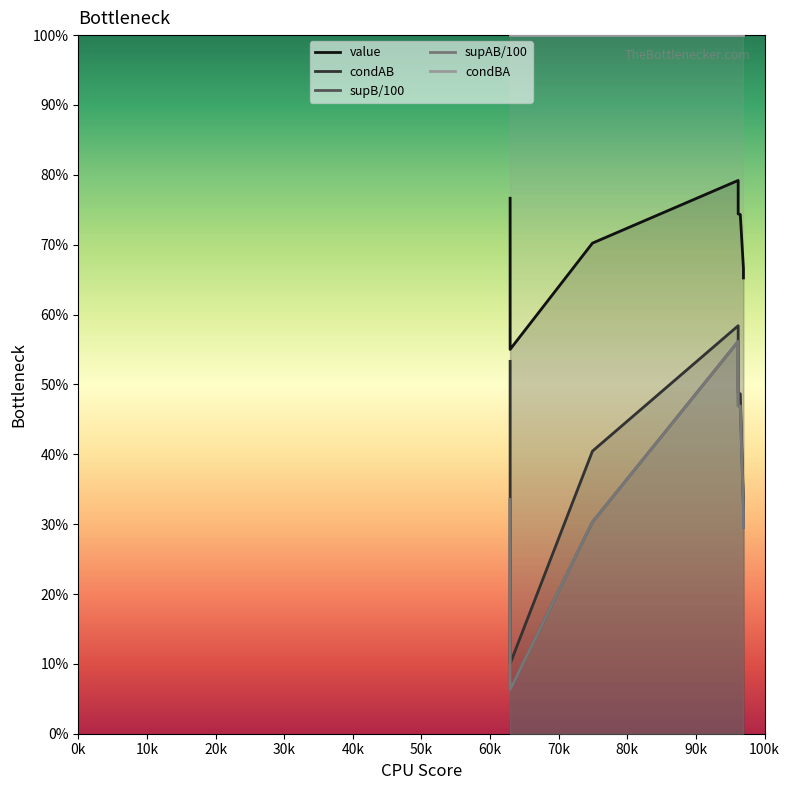

Does the chart have visible grid lines?

No